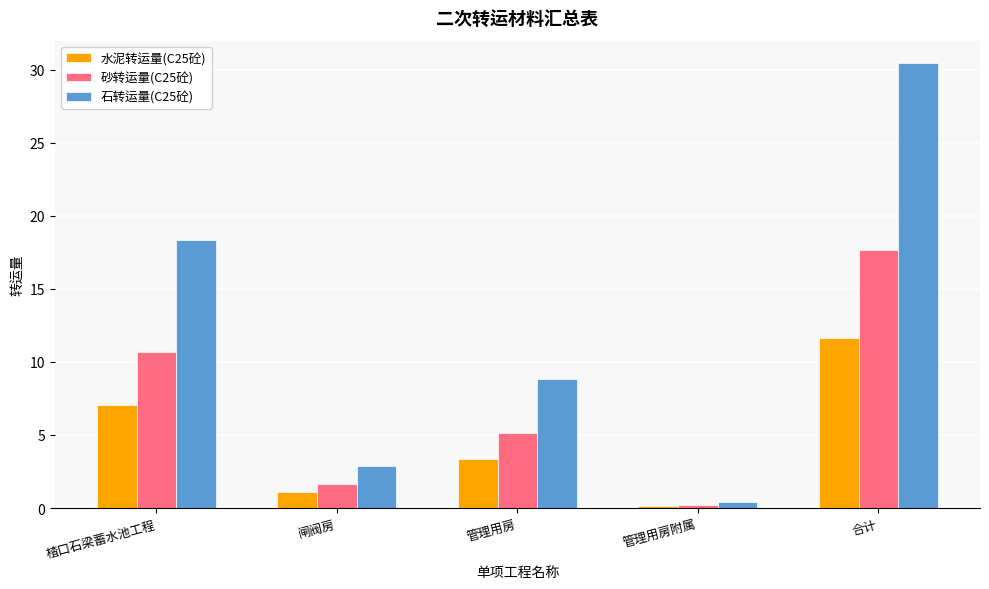

The 石转运量(C25砼) series shows 2.9 at 闸阀房. True or false?

True